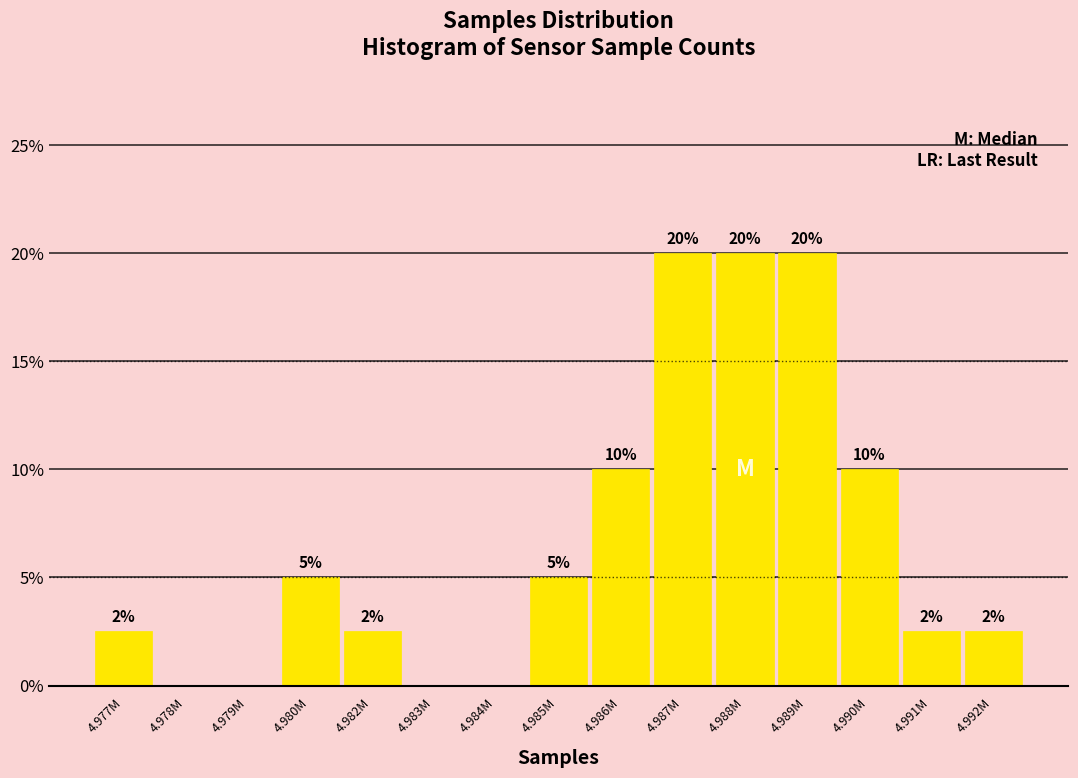

Which has a higher value, 4.985M or 4.992M?

4.985M